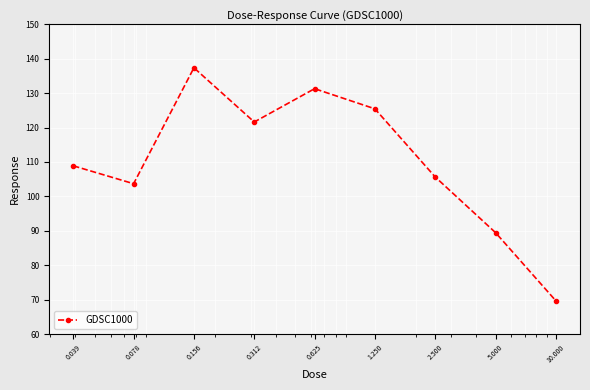

True or false: there are more than 1 points higher than both neighbors.

True